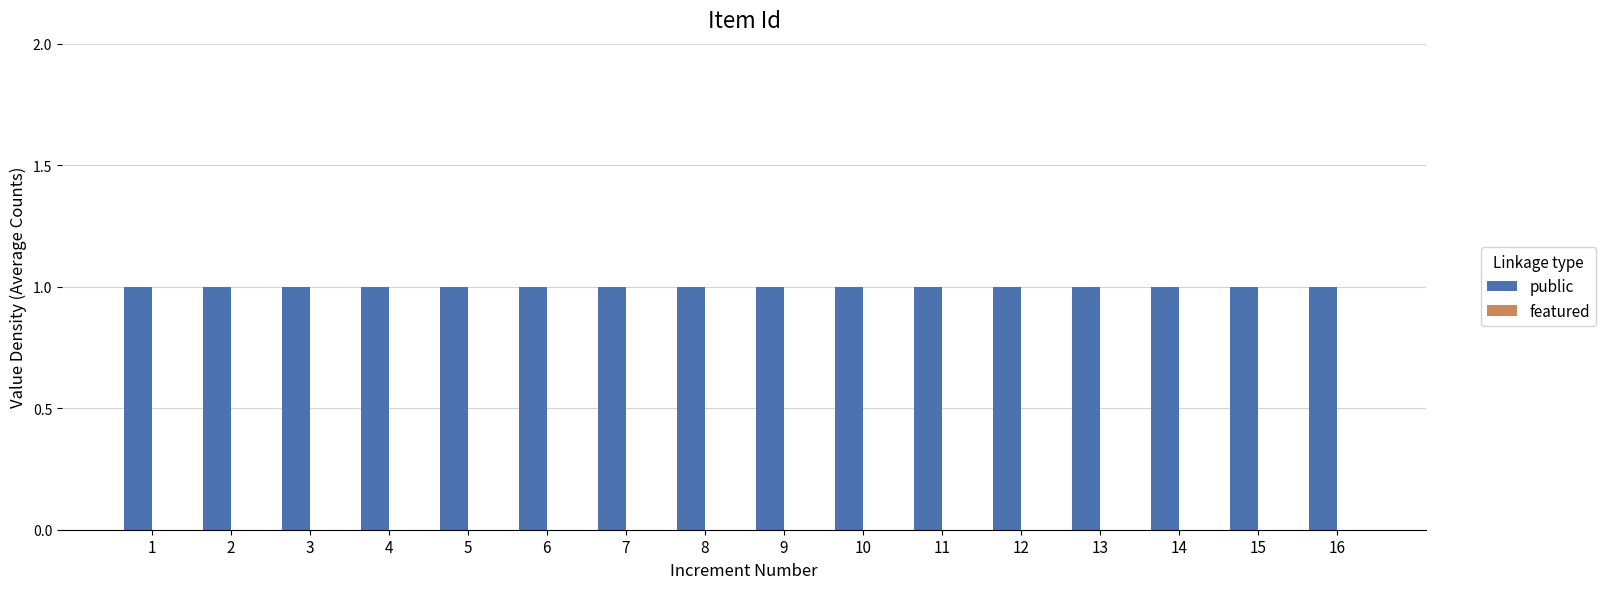

List the labels in order of public value, smallest first.

1, 2, 3, 4, 5, 6, 7, 8, 9, 10, 11, 12, 13, 14, 15, 16